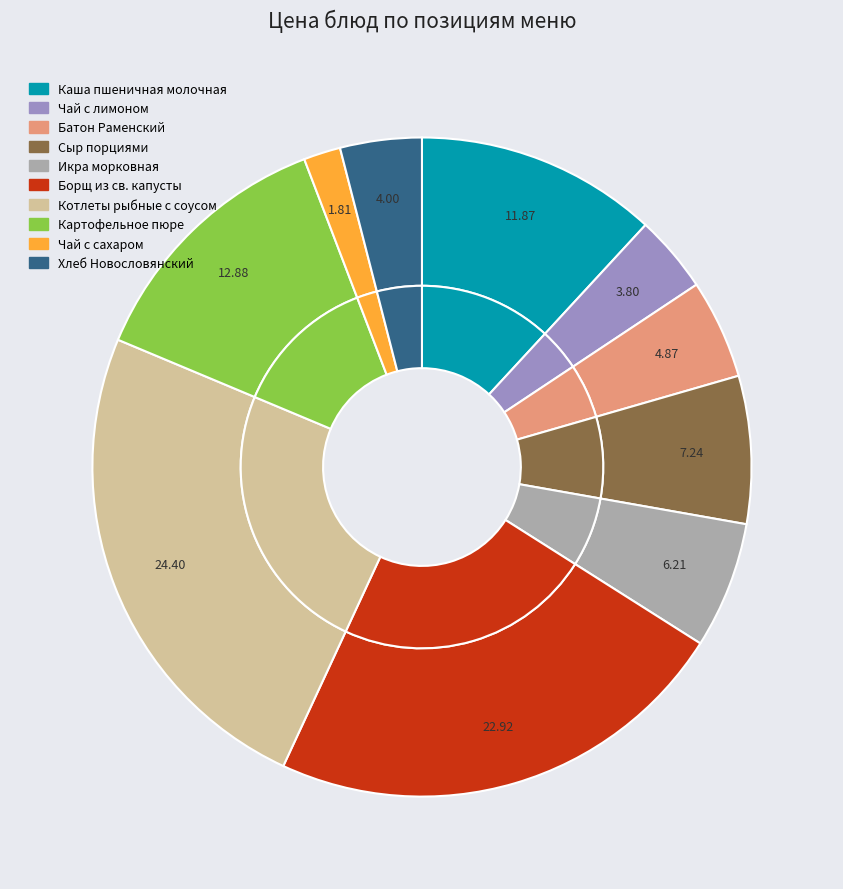

Between Батон Раменский and Каша пшеничная молочная с маслом, which is larger?

Каша пшеничная молочная с маслом